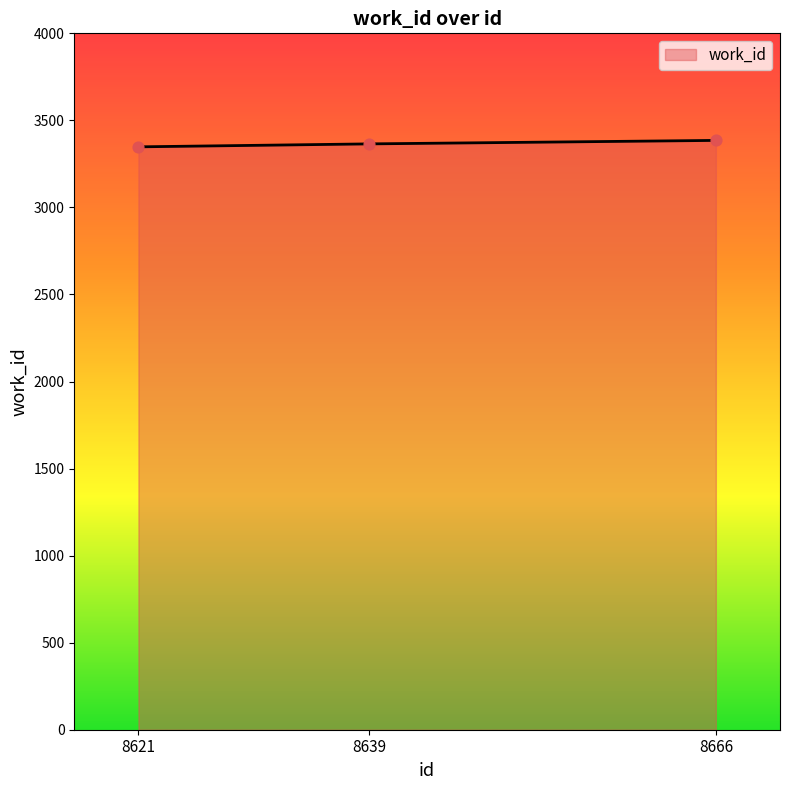

Between 8666 and 8621, which is larger?

8666